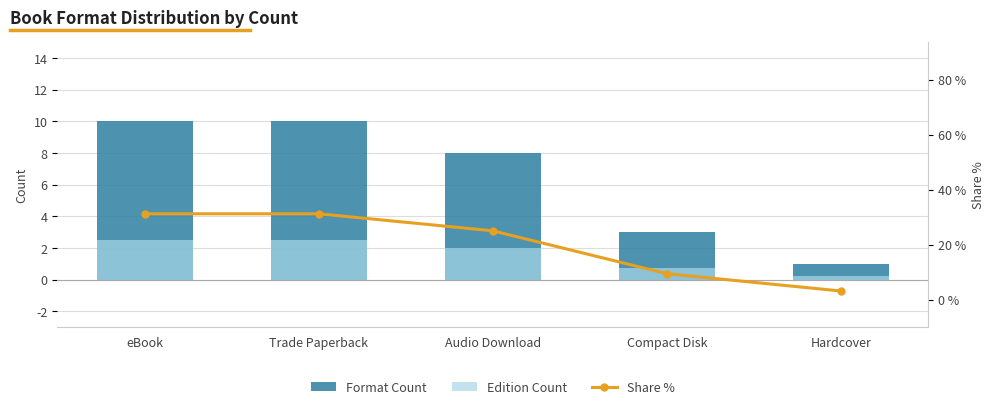

How many data points does each series have?

5